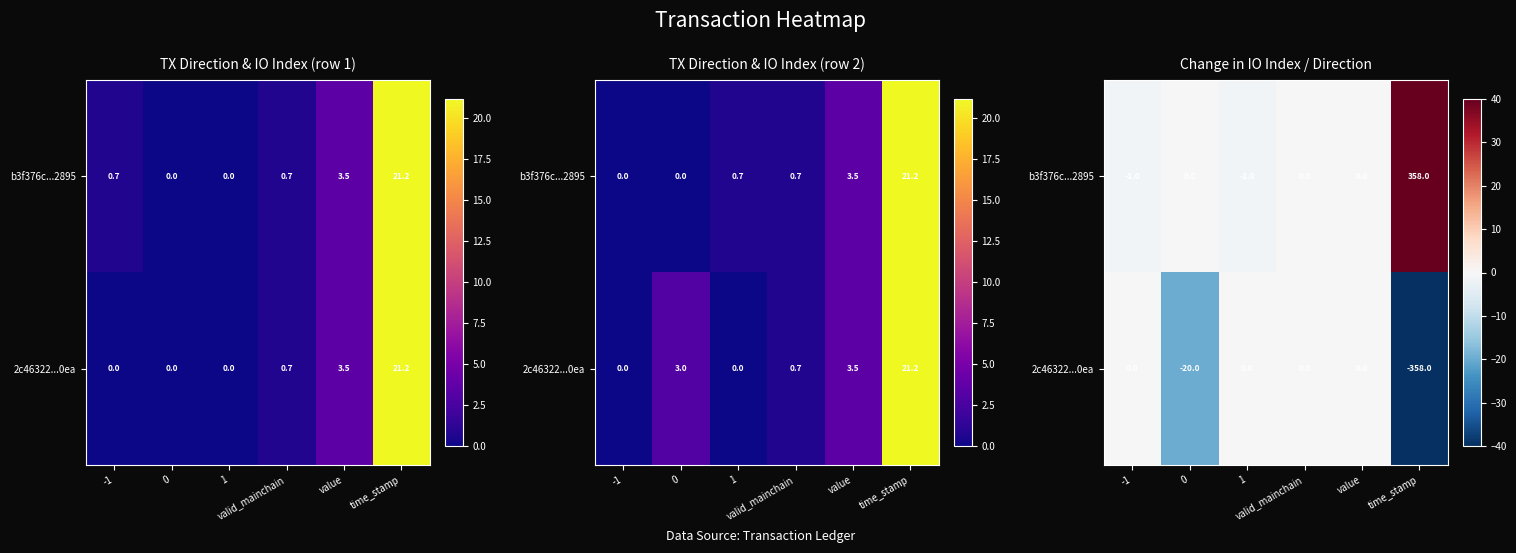

At which label does b3f376c...2895 reach its peak?

time_stamp